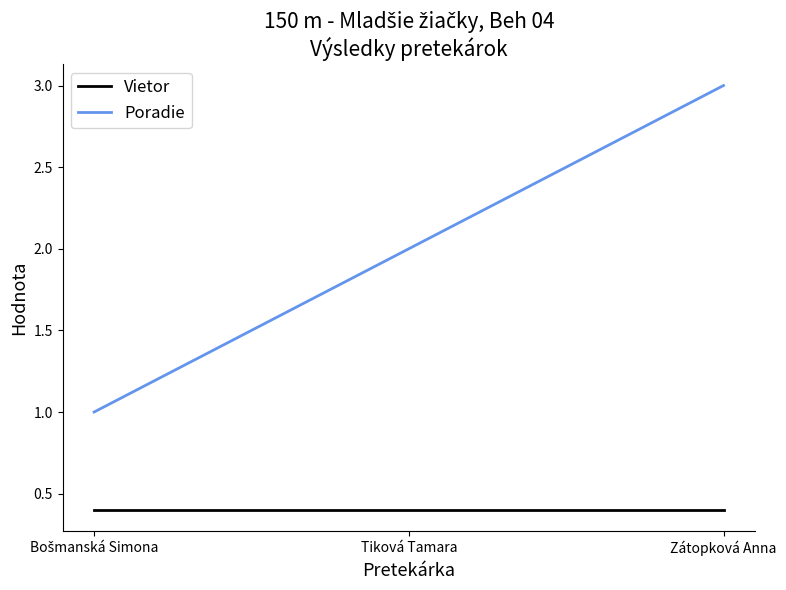

The Poradie series shows 3.0 at Zátopková Anna. True or false?

True